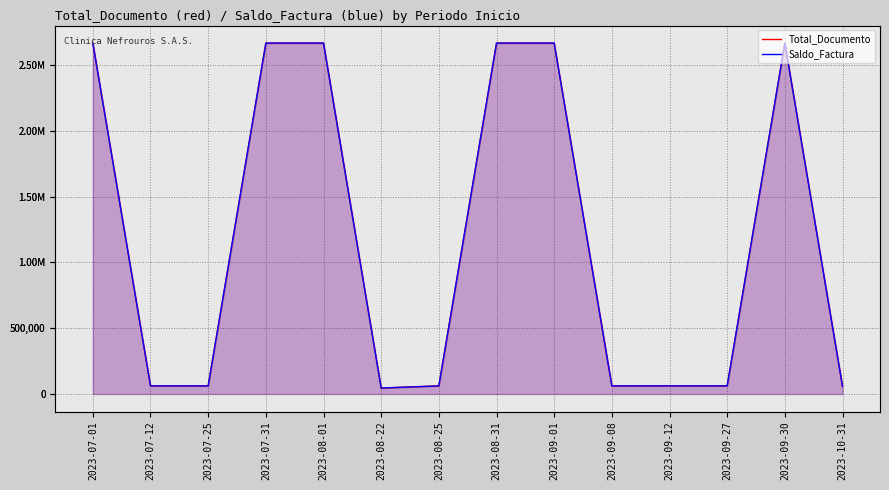

True or false: Saldo_Factura and Total_Documento intersect in this chart.

False